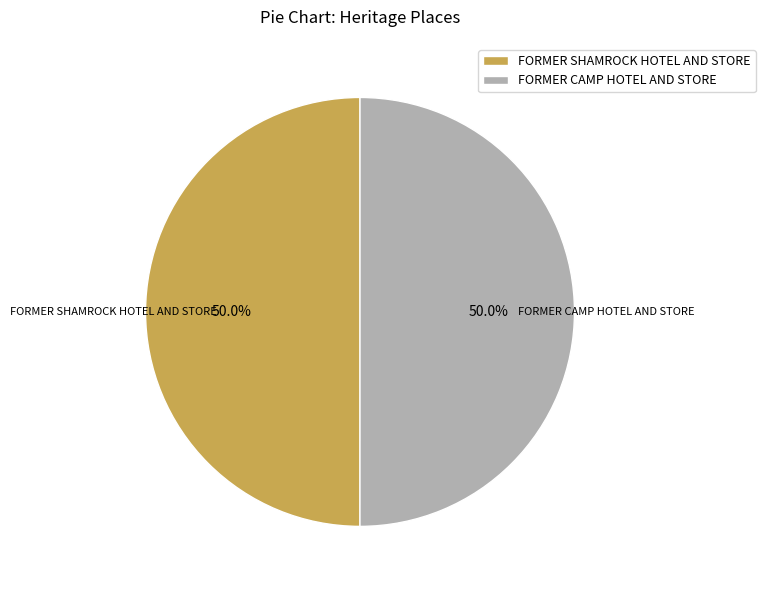

To the nearest percent, what is the combined percentage of FORMER CAMP HOTEL AND STORE and FORMER SHAMROCK HOTEL AND STORE?

100%